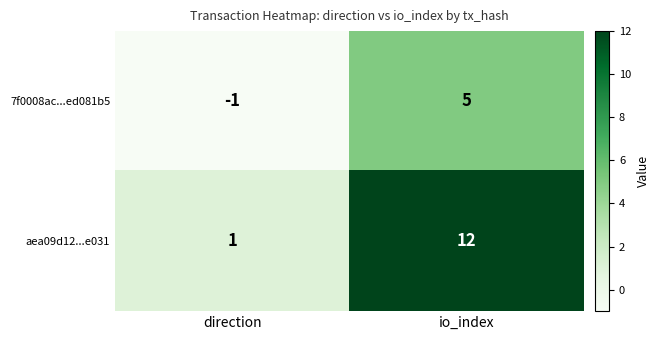

What is the difference between the aea09d12...e031 values at direction and io_index?

11